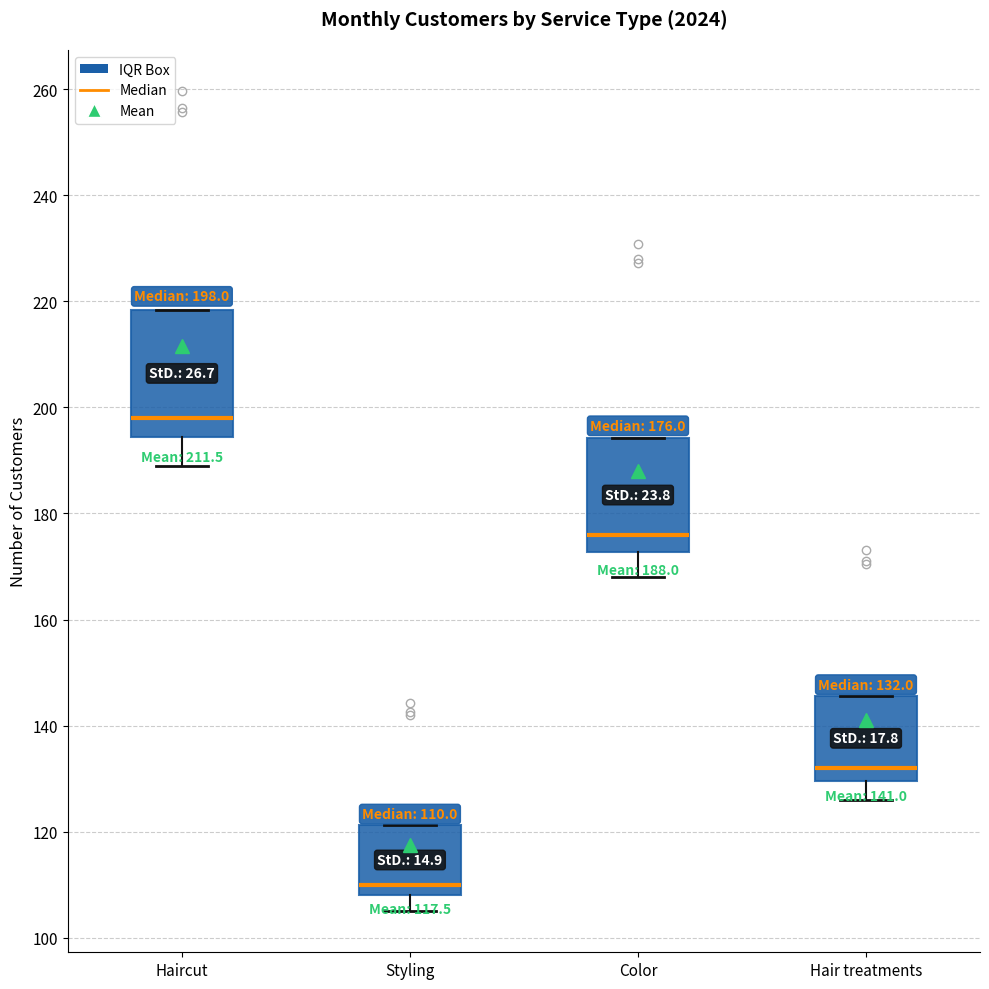

Comparing the boxes themselves (not the whiskers), which one is the tallest?

Haircut